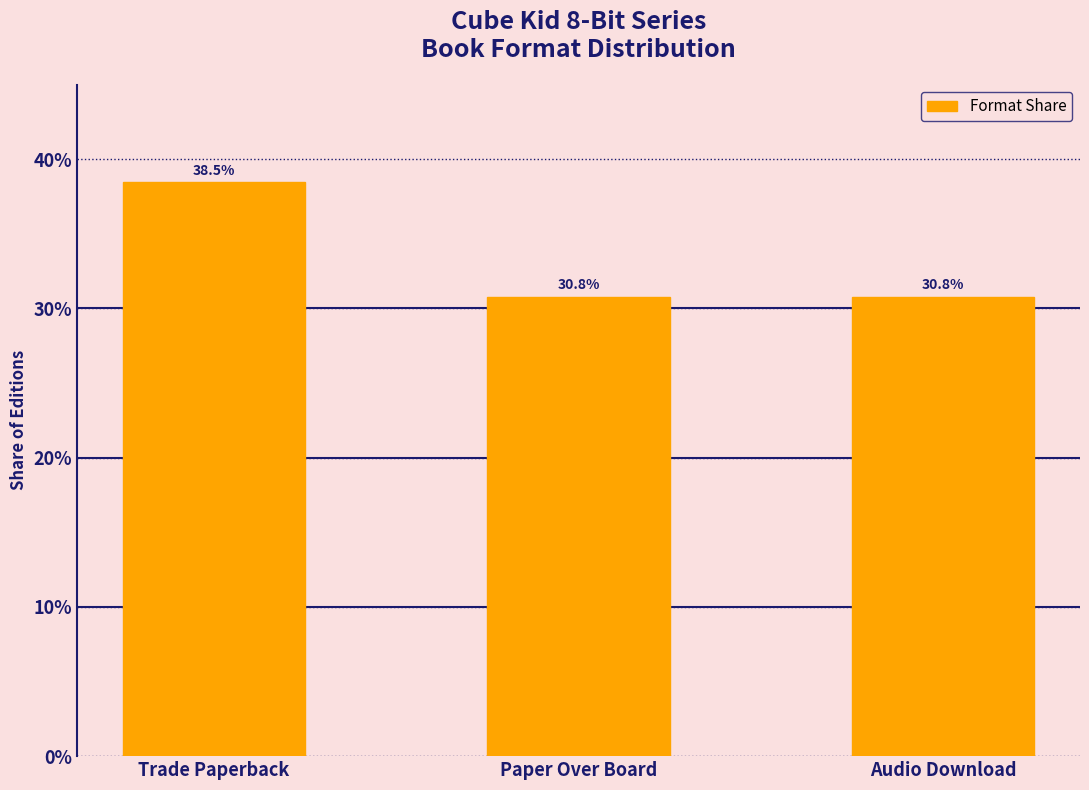

What is the label of the 3rd bar from the right?

Trade Paperback